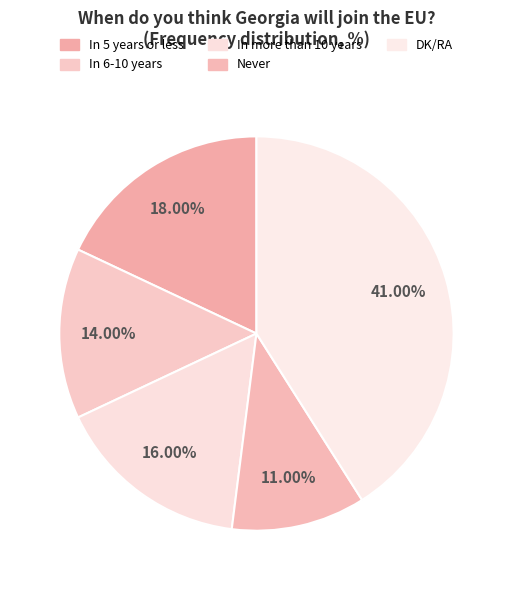

Do In more than 10 years and DK/RA together represent more than half of the pie?

Yes